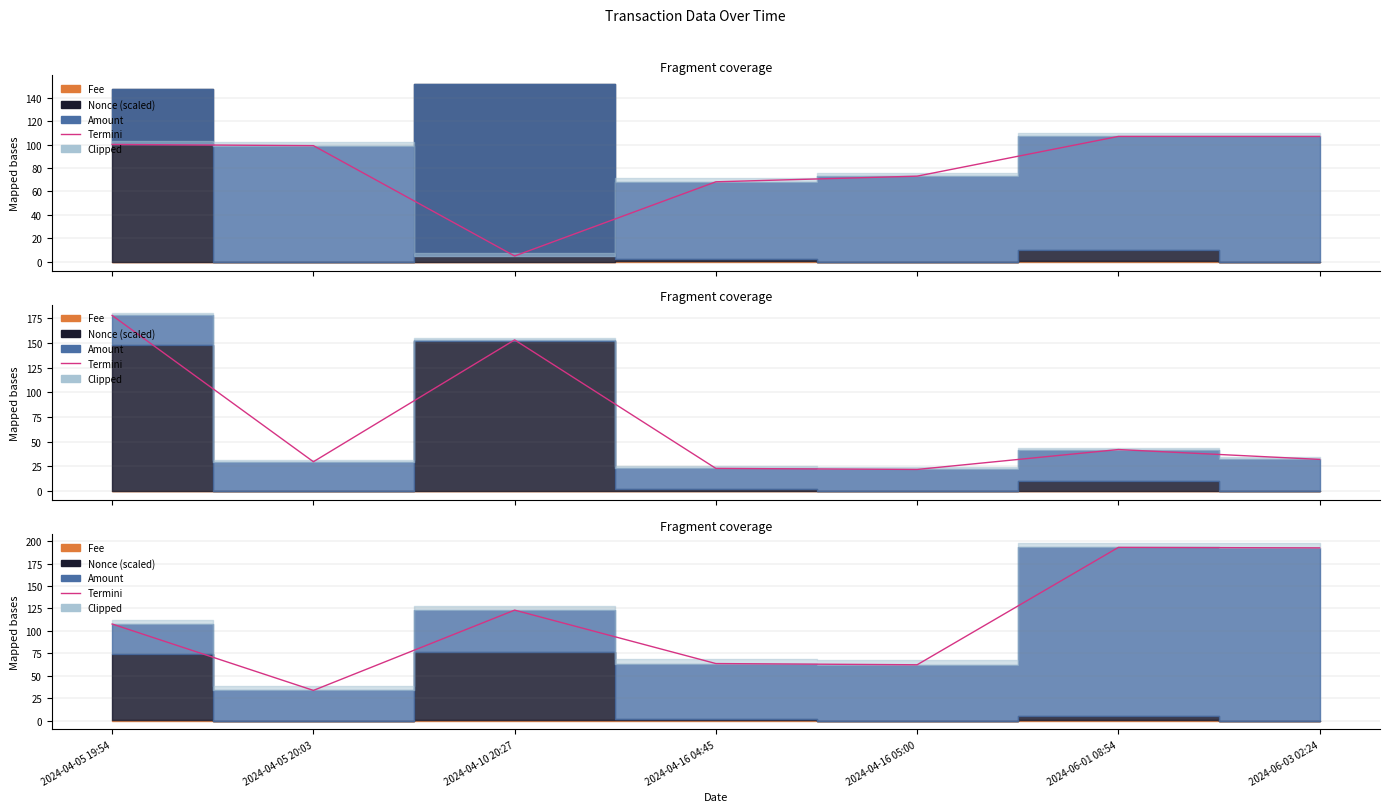

What is the difference between the maximum and minimum values?

159.4